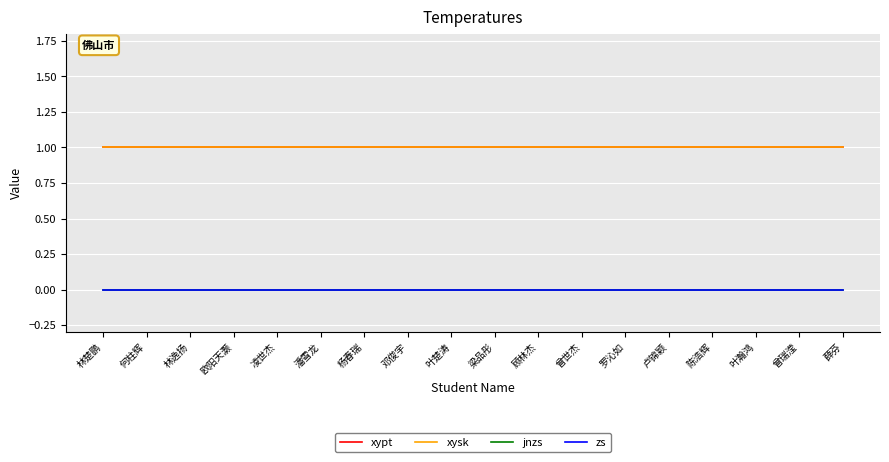

Reading right to left, extract all data points from this chart.

xypt: 1	1	1	1	1	1	1	1	1	1	1	1	1	1	1	1	1	1
xysk: 1	1	1	1	1	1	1	1	1	1	1	1	1	1	1	1	1	1
jnzs: 0	0	0	0	0	0	0	0	0	0	0	0	0	0	0	0	0	0
zs: 0	0	0	0	0	0	0	0	0	0	0	0	0	0	0	0	0	0